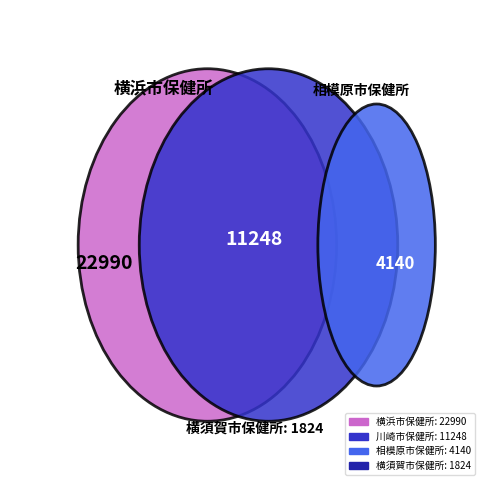

To the nearest percent, what is the average slice percentage?

25%